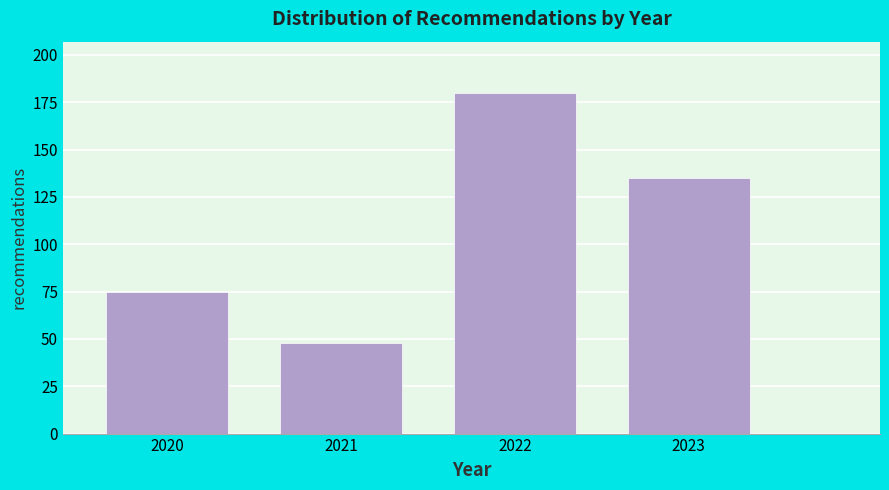

Reading left to right, transcribe all the data shown in this chart.

2020=75	2021=48	2022=180	2023=135